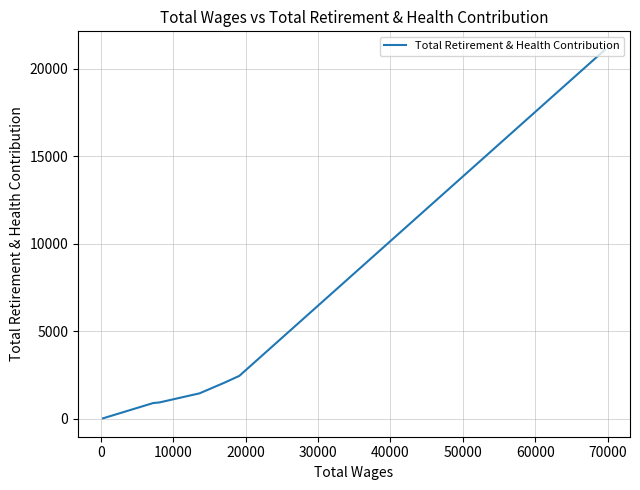

What is the value of the 7th point from the left?

40